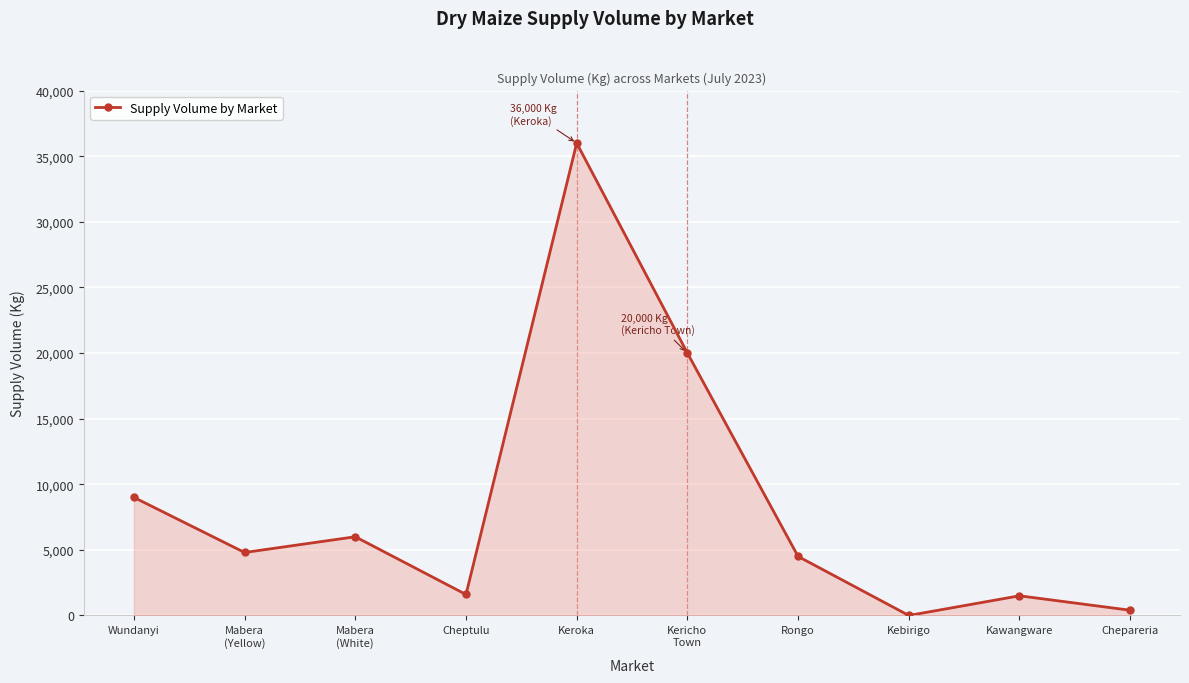

At which label is the value closest to 18001?

Kericho
Town